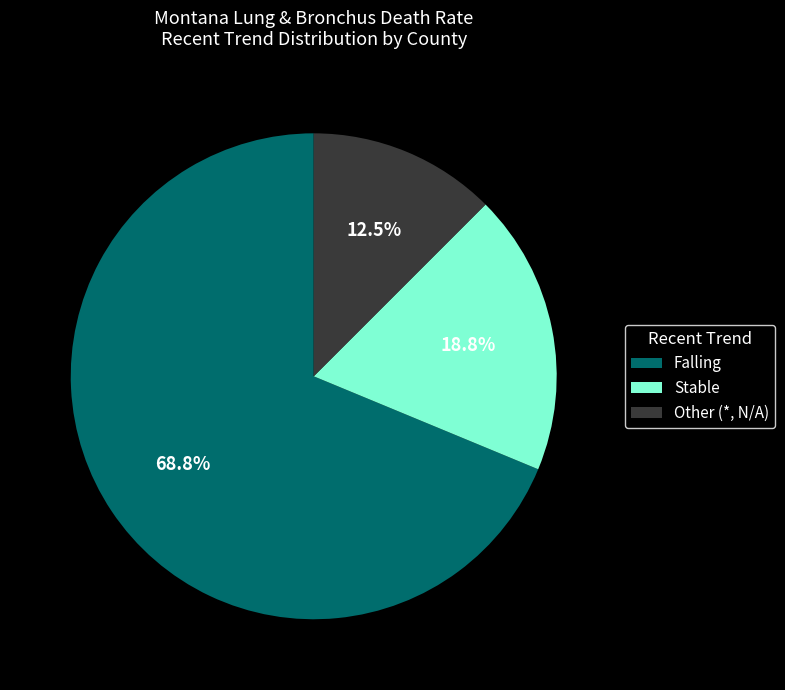

The Falling slice represents 69% of the pie. True or false?

True